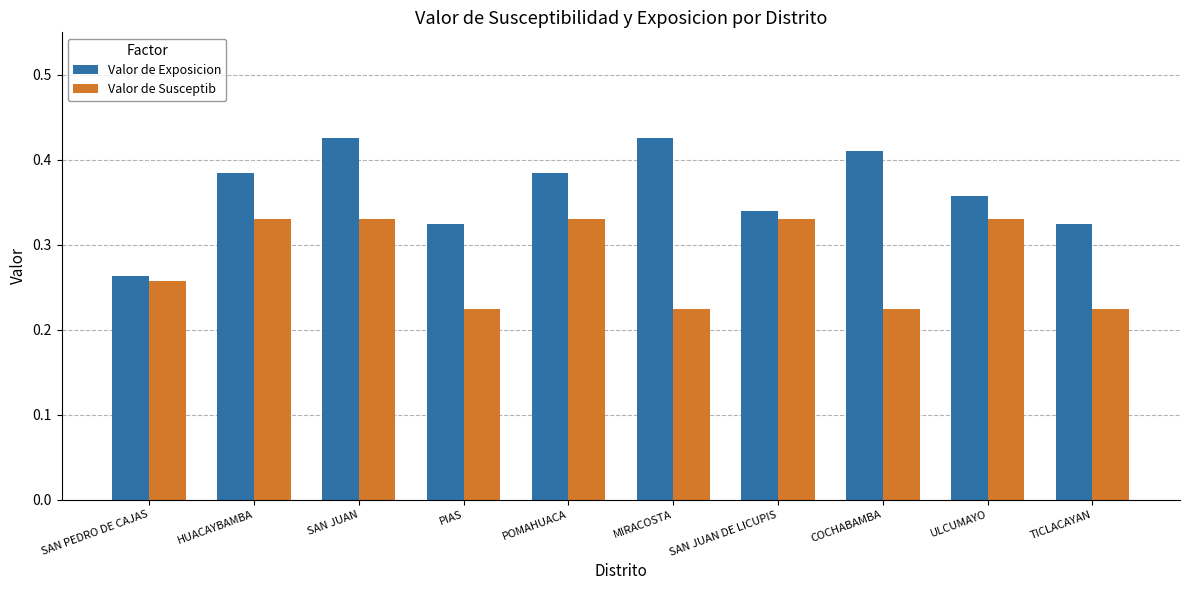

Between PIAS and ULCUMAYO, which series saw the biggest shift?

Valor de Susceptib